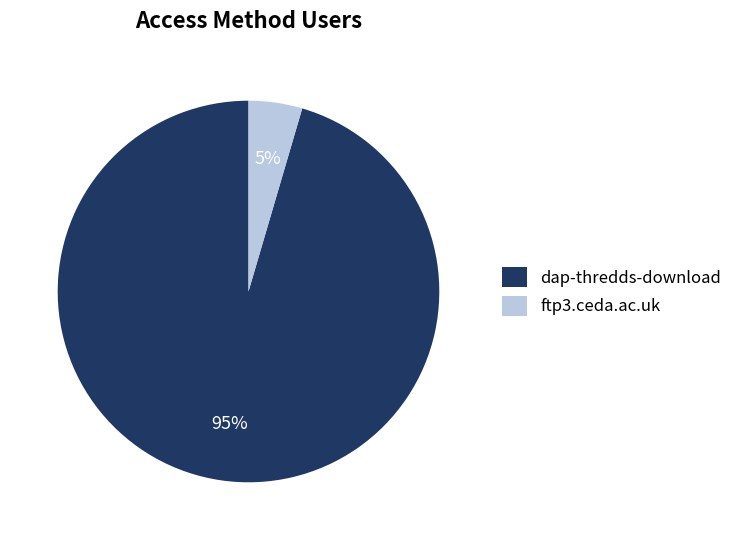

To the nearest percent, what is the combined percentage of dap-thredds-download and ftp3.ceda.ac.uk?

100%